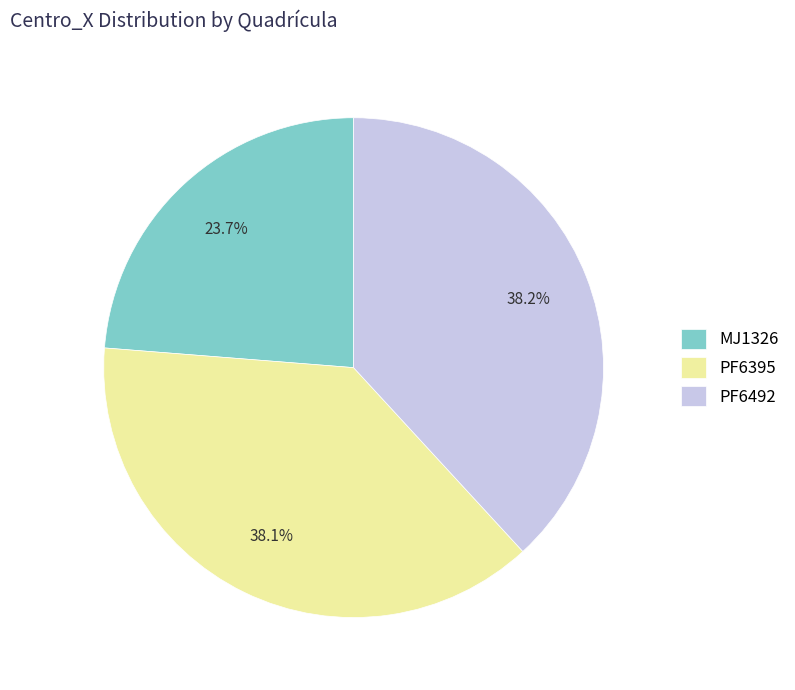

What percentage is the PF6395 slice, to the nearest percent?

38%